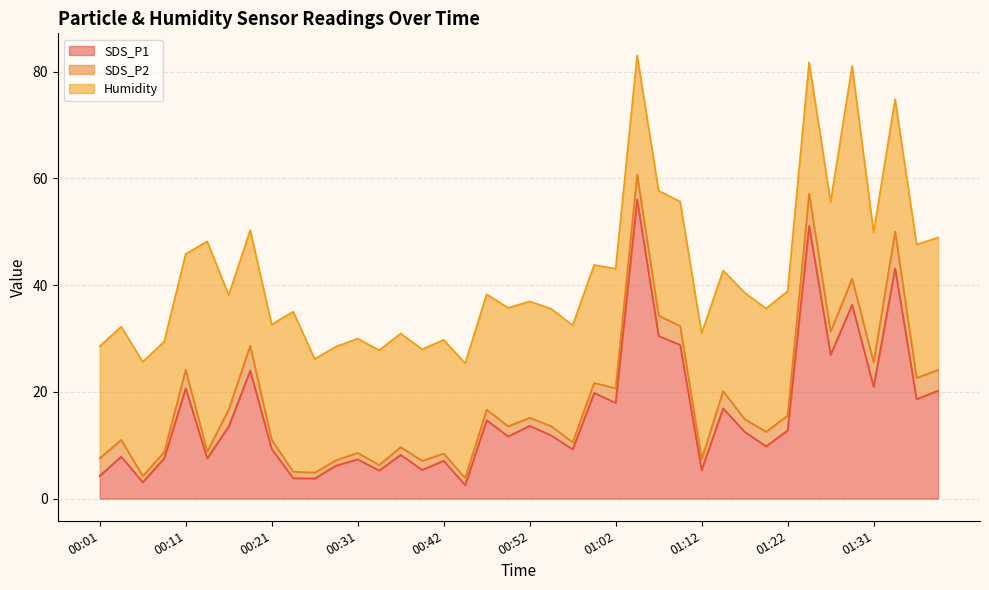

Rank the series by their maximum value, from lowest to highest.

SDS_P2, Humidity, SDS_P1